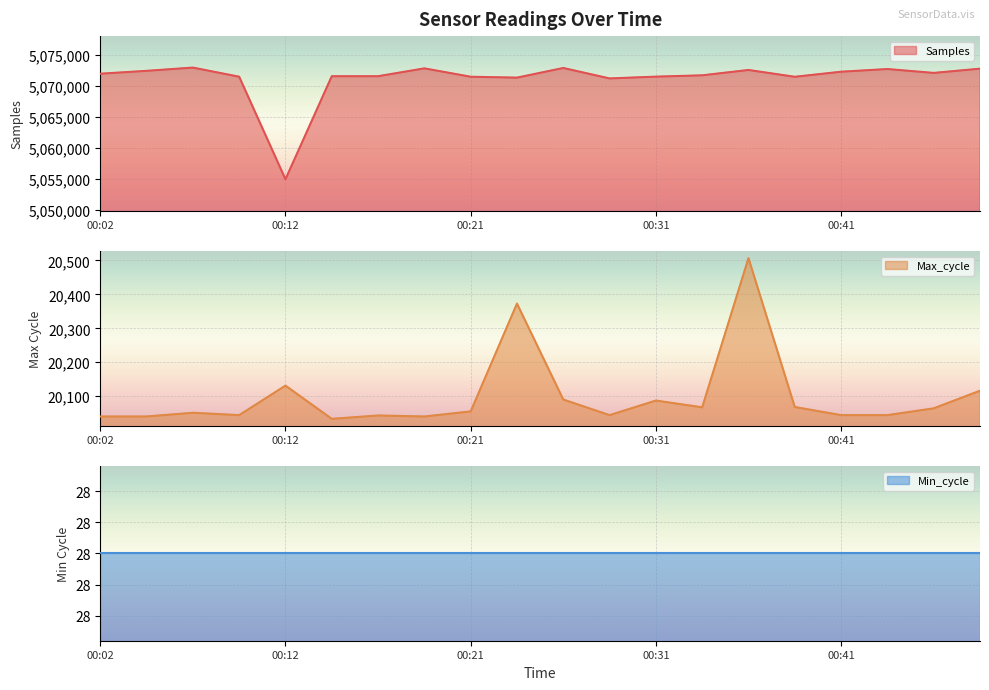

What is the minimum value for Samples?

5054910